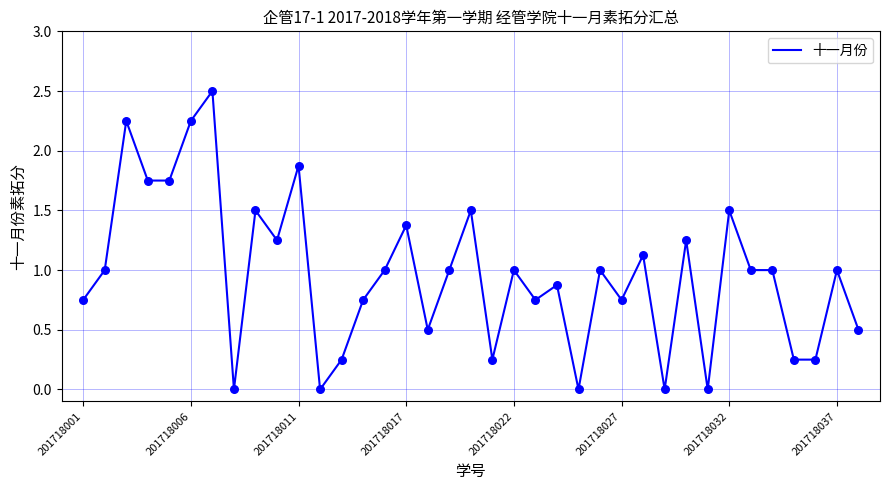

What is the maximum value shown in the chart?

2.5